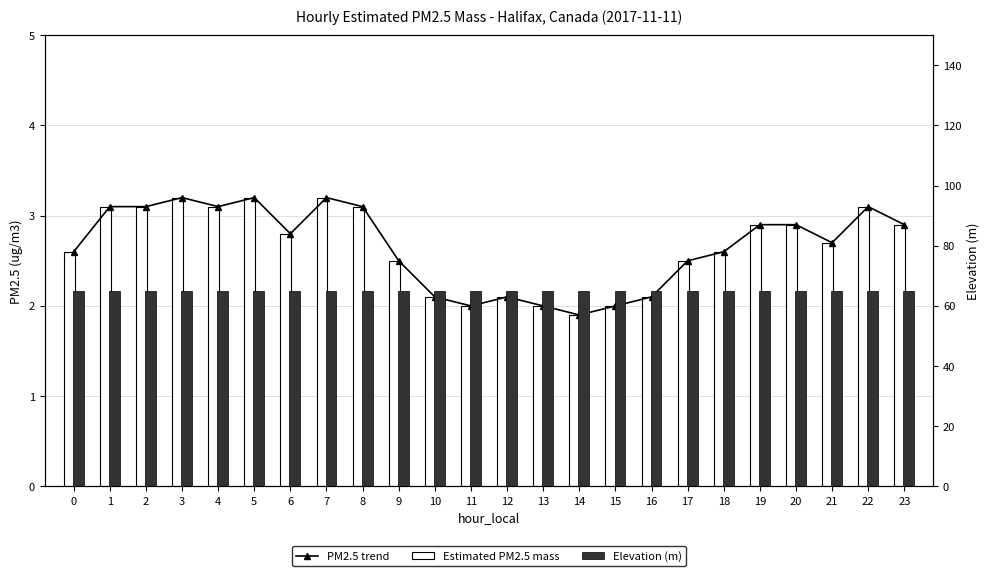

What is the value of the Estimated PM2.5 mass bar at the 16th from the left?

2.0